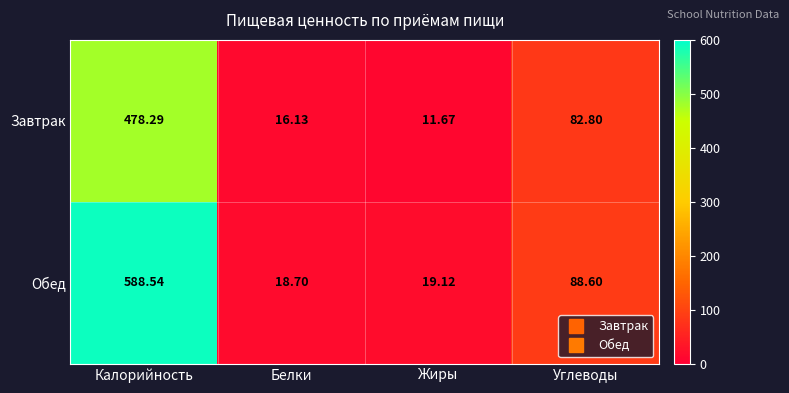

Which series has the widest spread of values?

Обед